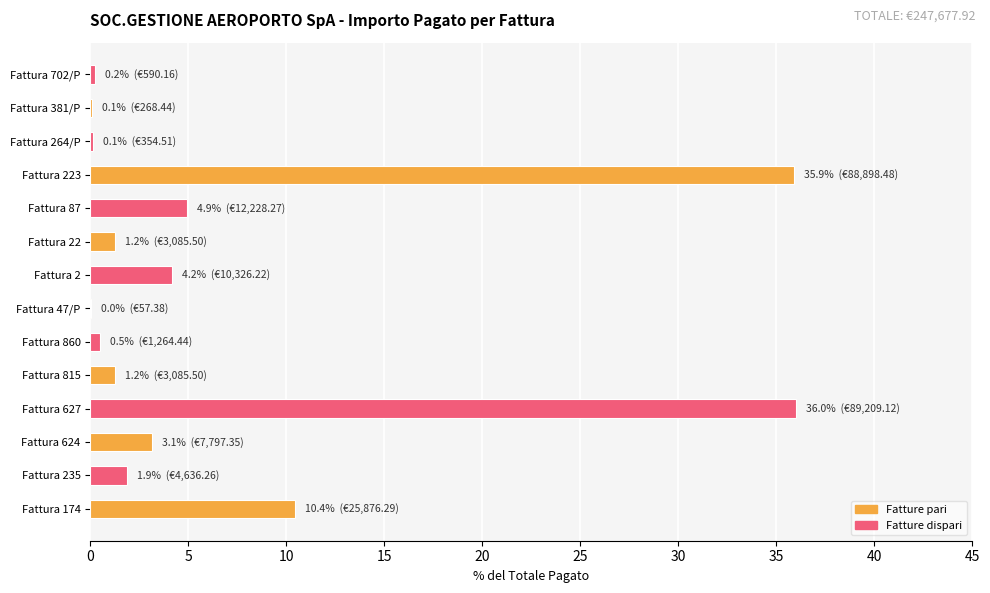

Is it true that the value at Fattura 2 is 1.5?

False